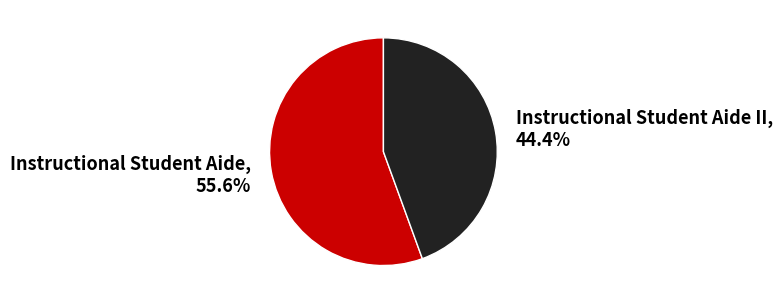

What is the largest slice in the pie chart?

Instructional Student Aide, 55.6%